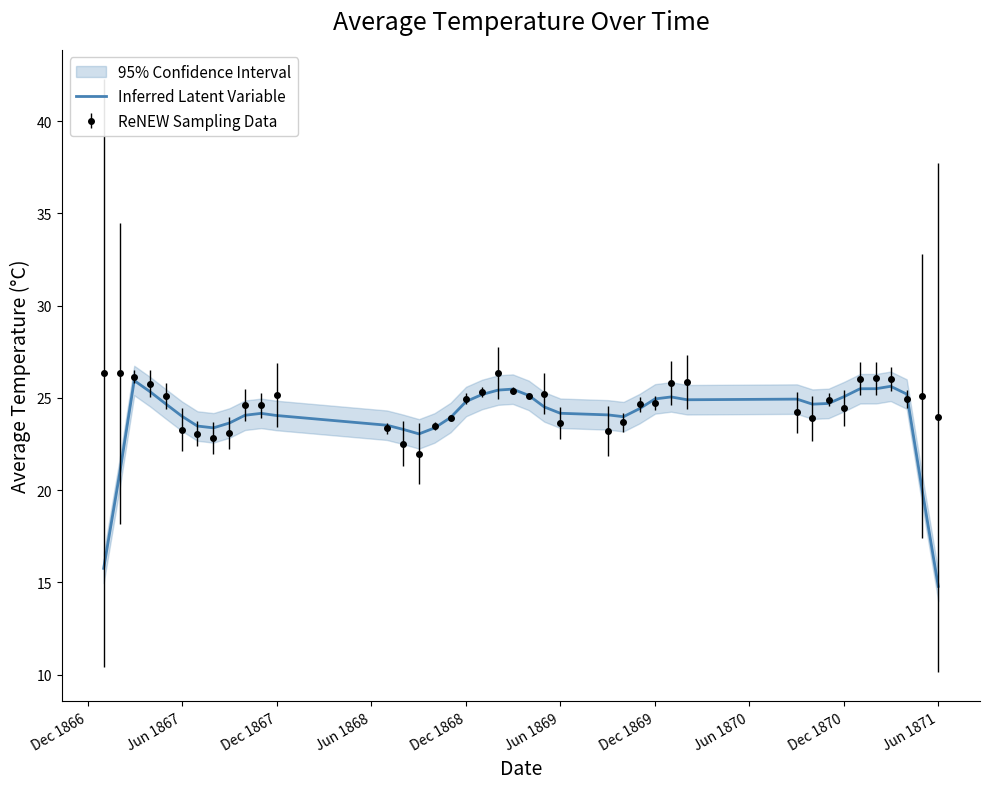

Count the number of categories in the chart.

40